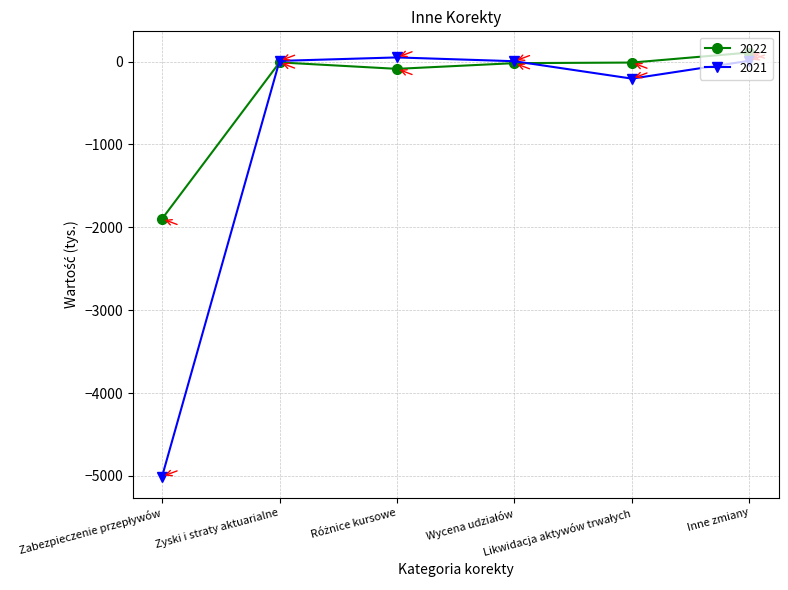

How many intersections are there between 2021 and 2022?

2